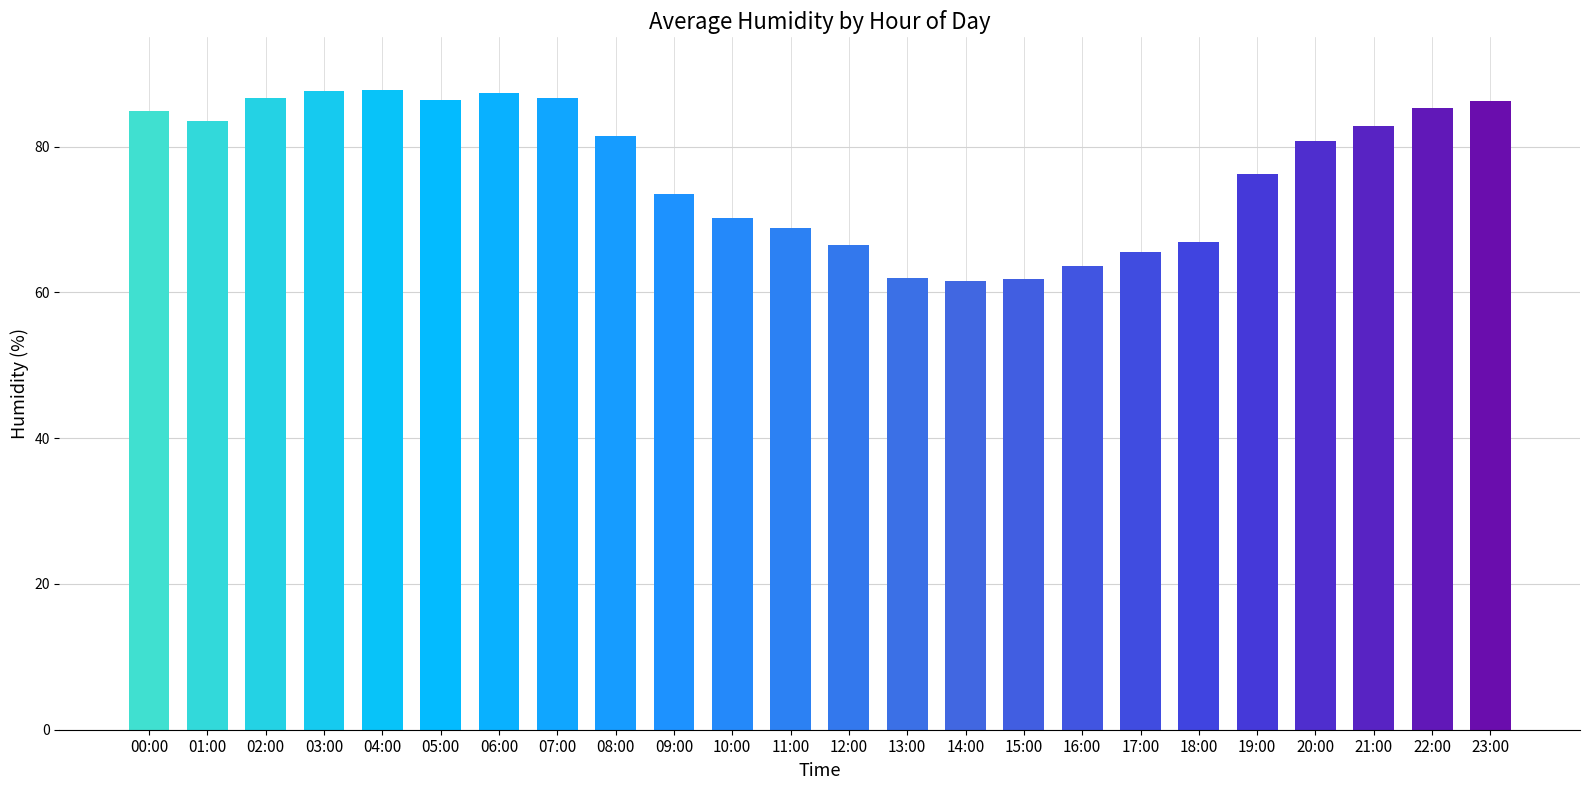

The value at 01:00 is 23.2. True or false?

False